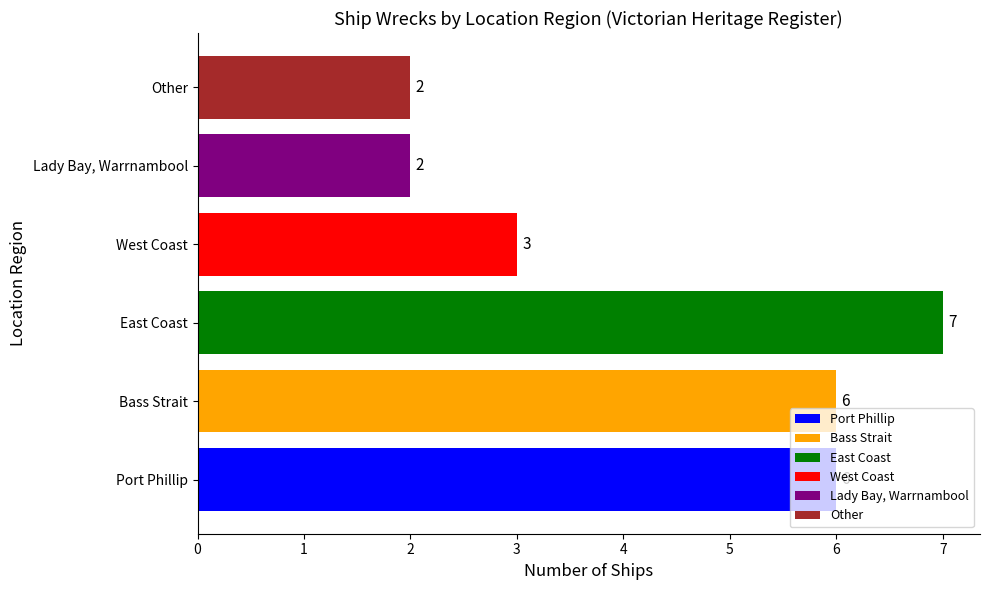

Which label corresponds to the largest value in the chart?

East Coast